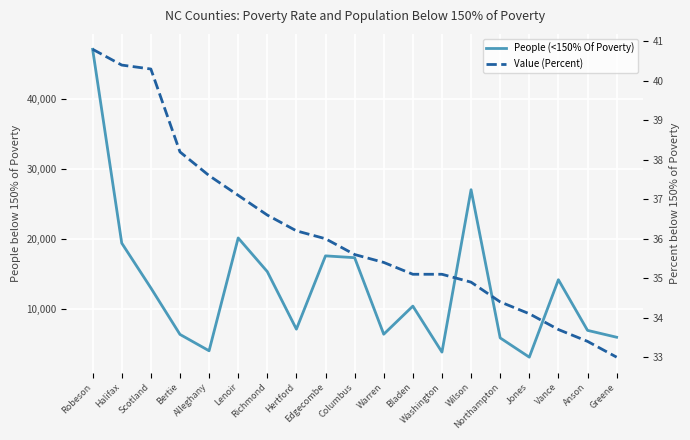

Reading left to right, what are all the values shown in this chart?

People (<150% Of Poverty): 47112.0	19438.0	13041.0	6404.0	4067.0	20176.0	15368.0	7152.0	17618.0	17357.0	6432.0	10443.0	3877.0	27064.0	5905.0	3157.0	14213.0	6982.0	6001.0
Value (Percent): 40.8	40.4	40.3	38.2	37.6	37.1	36.6	36.2	36.0	35.6	35.4	35.1	35.1	34.9	34.4	34.1	33.7	33.4	33.0